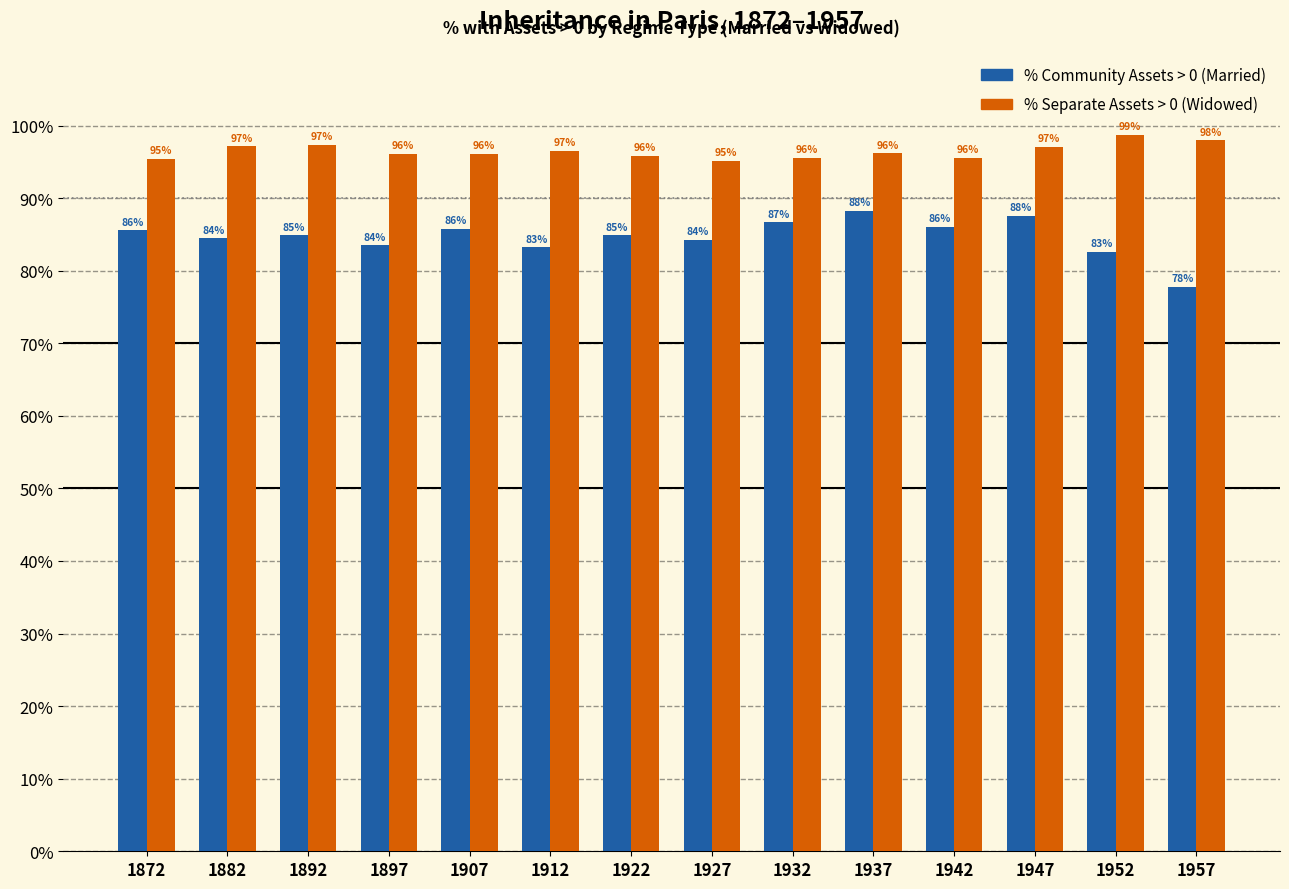

At which label does % Community Assets > 0 (Married) reach its minimum?

1957